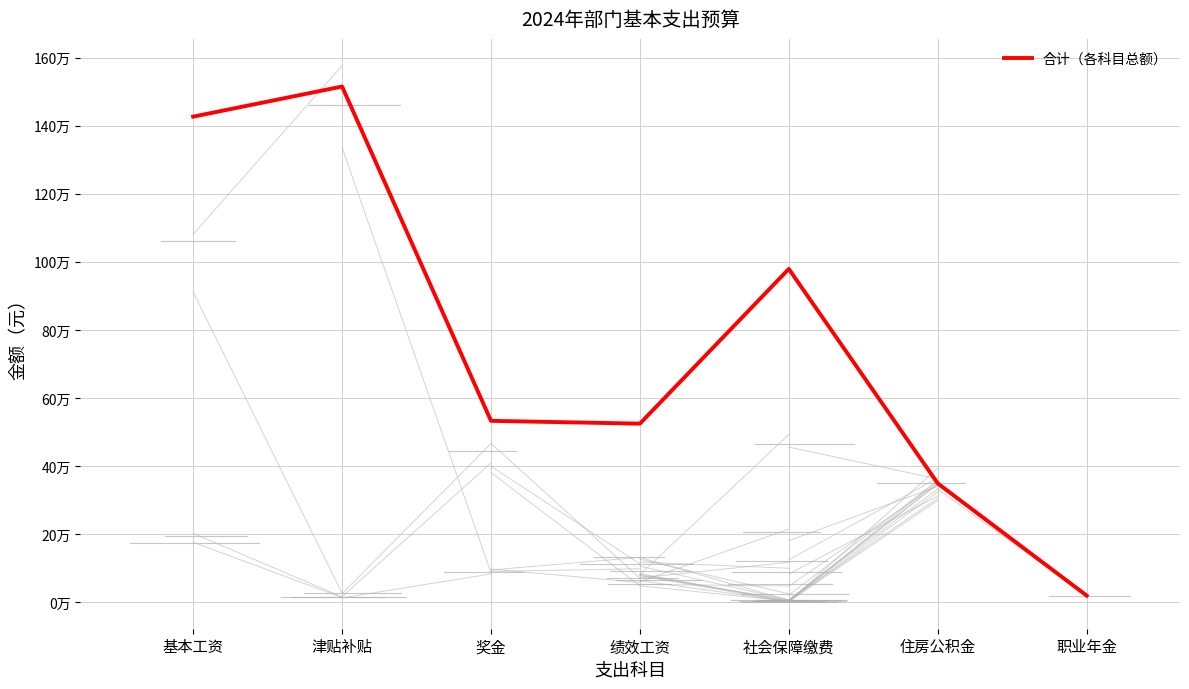

At which category does the chart reach its minimum across all series?

职业年金